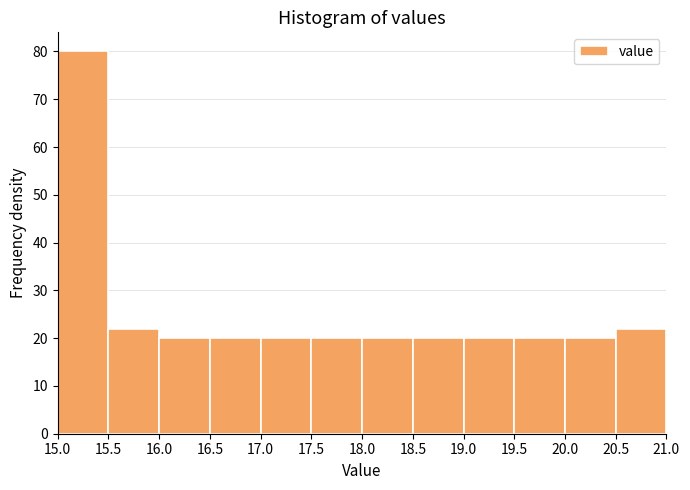

Reading left to right, list every bar in this chart as the range it spans on the x-axis followed by its height. The values are not printed on the chart, so give them approximately, as read against the axis.

15.0 to 15.5: 80
15.5 to 16.0: 22
16.0 to 16.5: 20
16.5 to 17.0: 20
17.0 to 17.5: 20
17.5 to 18.0: 20
18.0 to 18.5: 20
18.5 to 19.0: 20
19.0 to 19.5: 20
19.5 to 20.0: 20
20.0 to 20.5: 20
20.5 to 21.0: 22